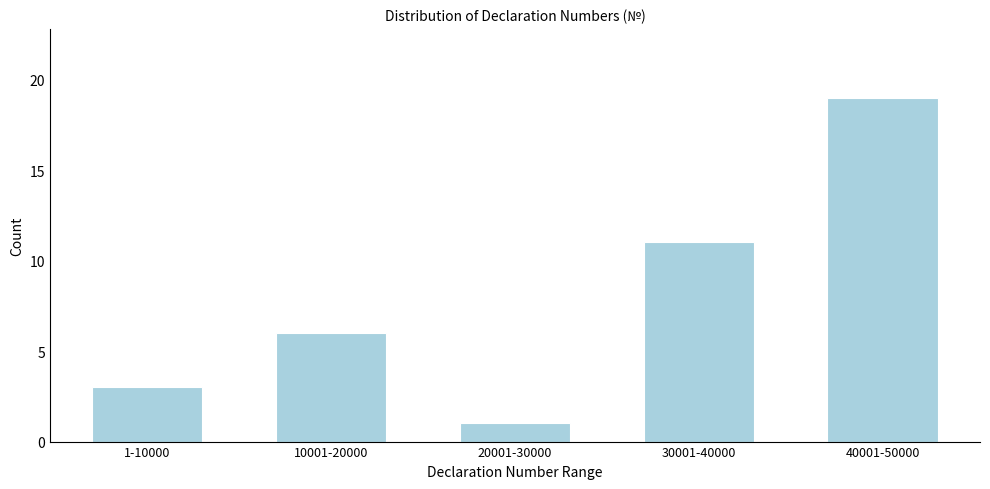

Reading left to right, extract all data points from this chart.

1-10000=3	10001-20000=6	20001-30000=1	30001-40000=11	40001-50000=19